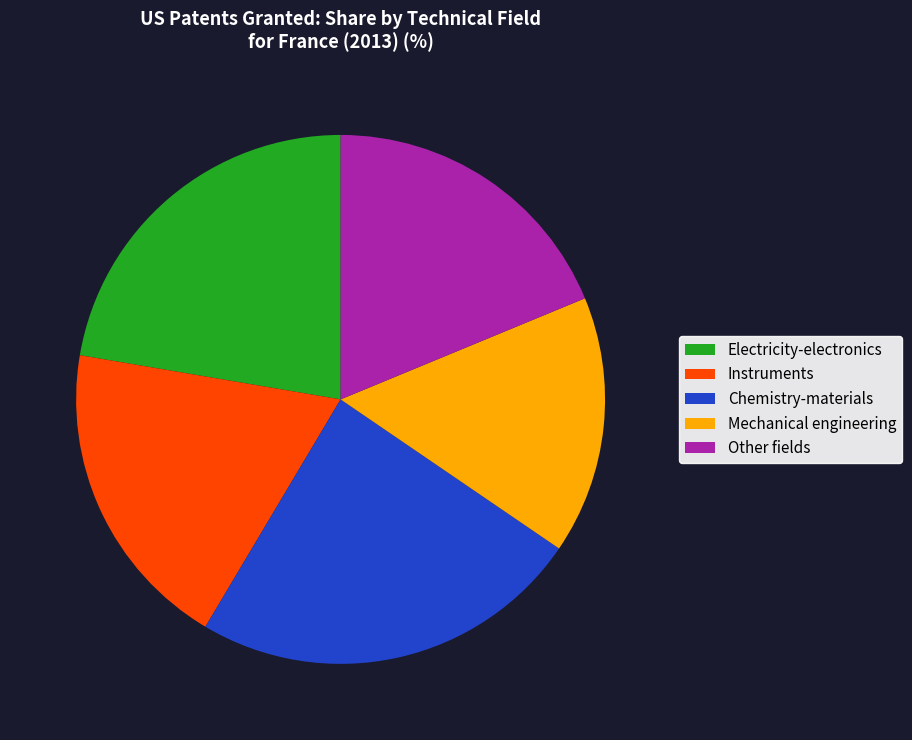

True or false: Instruments accounts for 30% of the total.

False